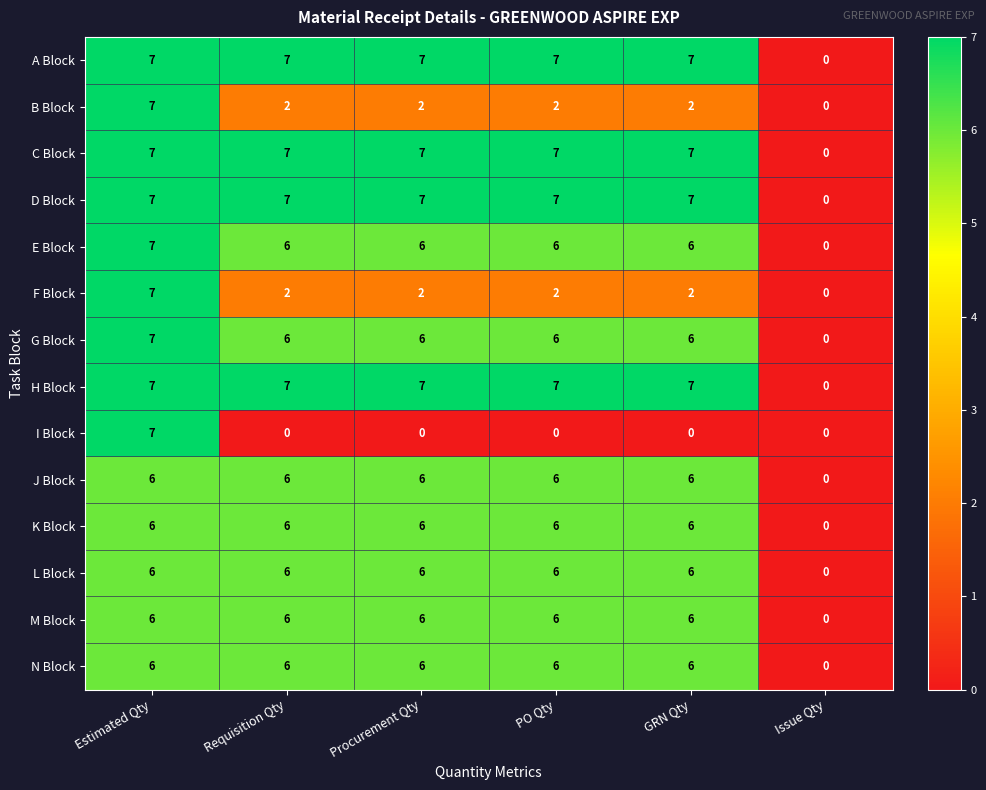

Count the number of data series in this chart.

14